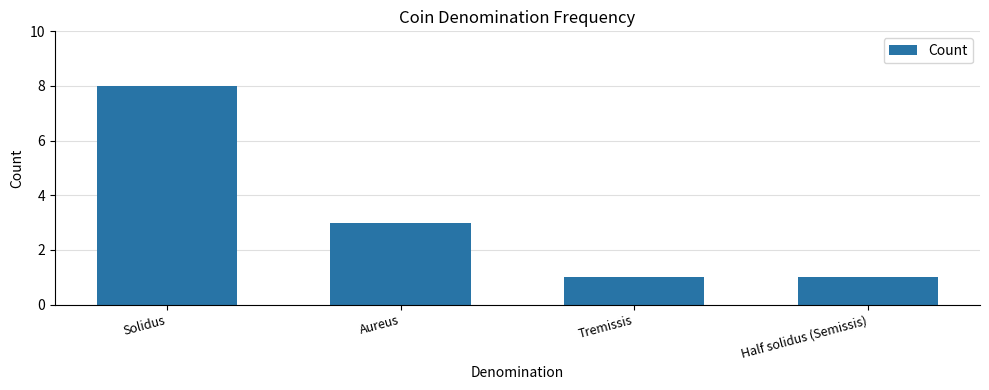

Does the chart contain any negative values?

No